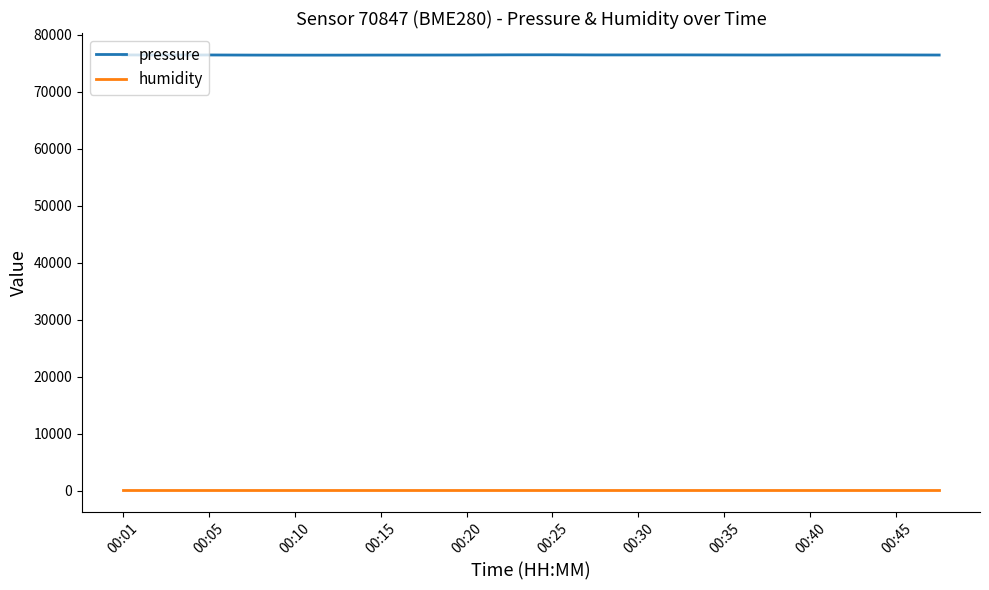

True or false: pressure and humidity cross at least once.

False